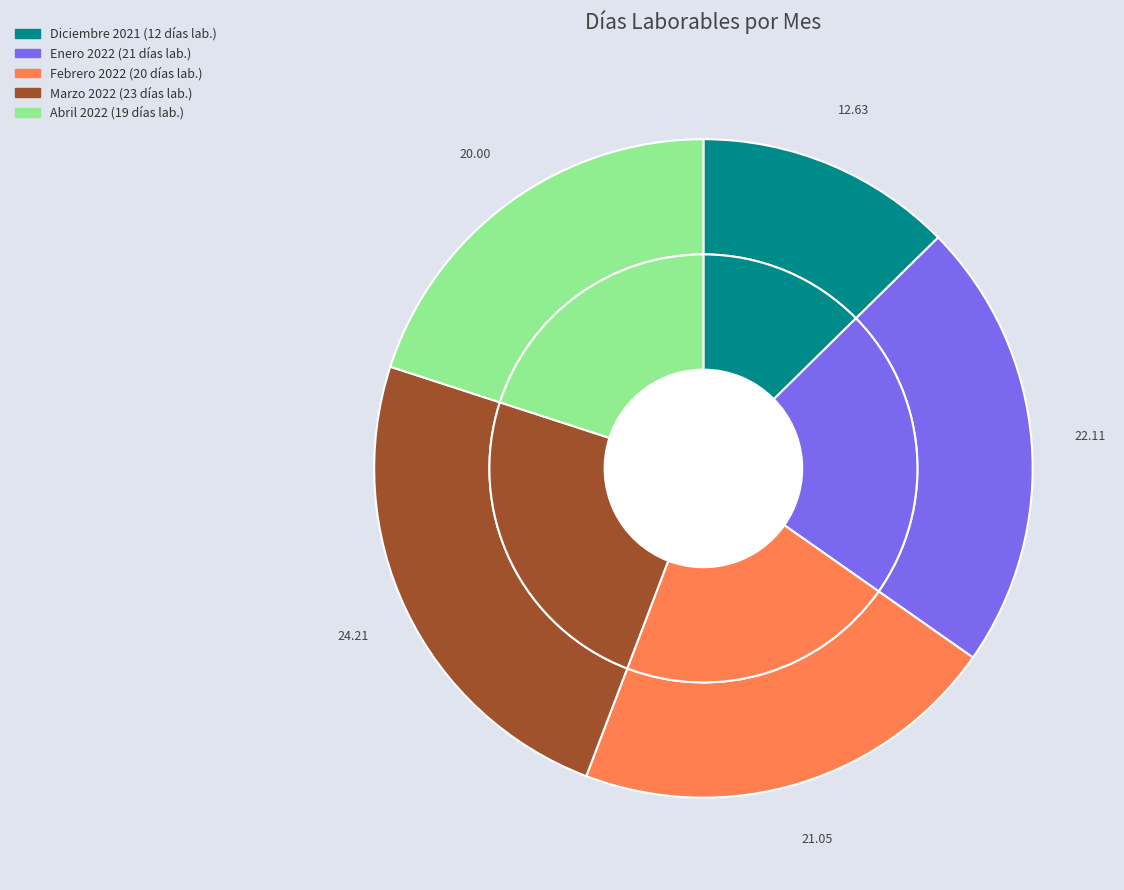

Is the sum of Febrero 2022 and Abril 2022 greater than half?

No